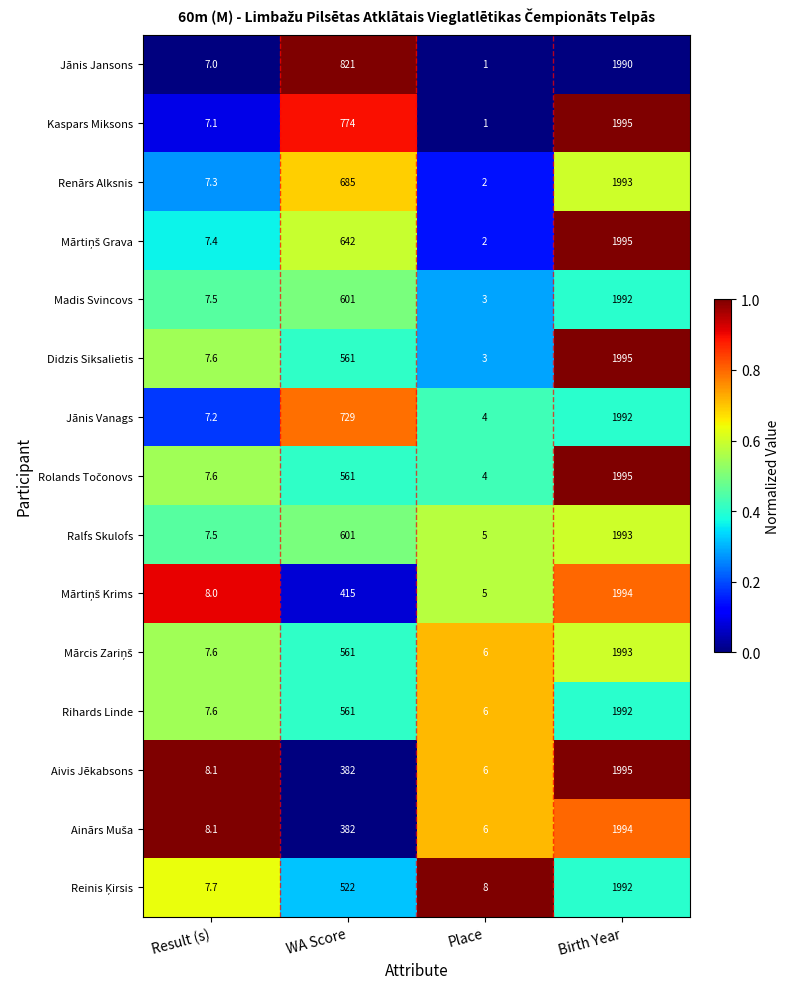

What is the minimum value shown in the chart?

1.0